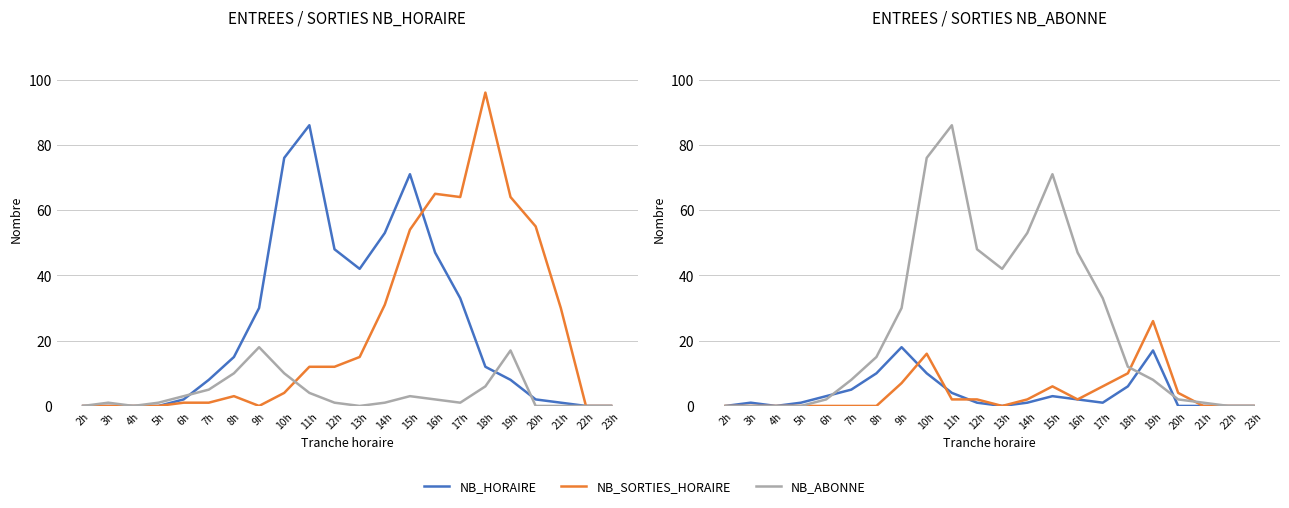

Rank the categories by ENTREES NB_HORAIRE value from highest to lowest.

11h, 10h, 15h, 14h, 12h, 16h, 13h, 17h, 9h, 8h, 18h, 7h, 19h, 6h, 20h, 21h, 2h, 3h, 4h, 5h, 22h, 23h